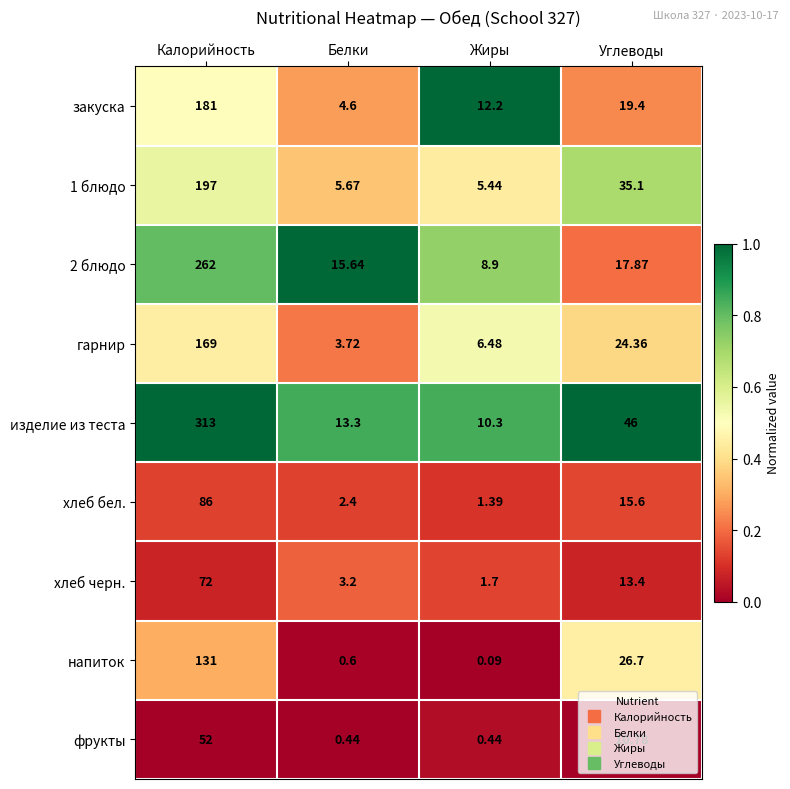

At which category is the sum across all series the highest?

Калорийность